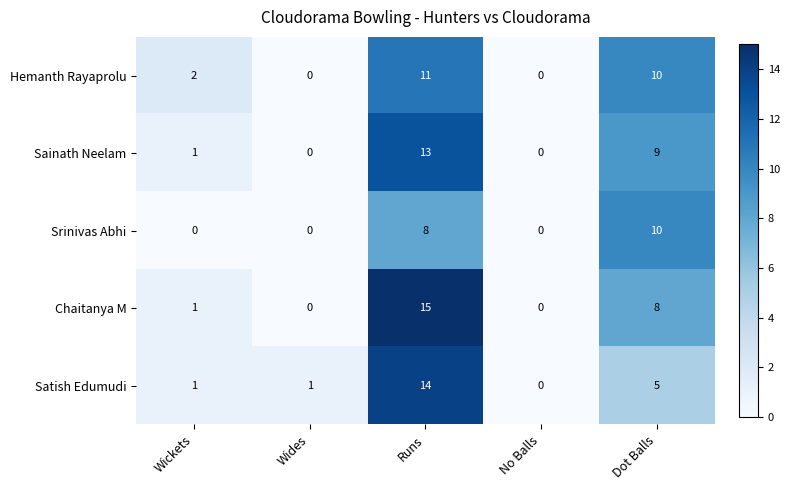

The Srinivas Abhi series shows 10 at Dot Balls. True or false?

True